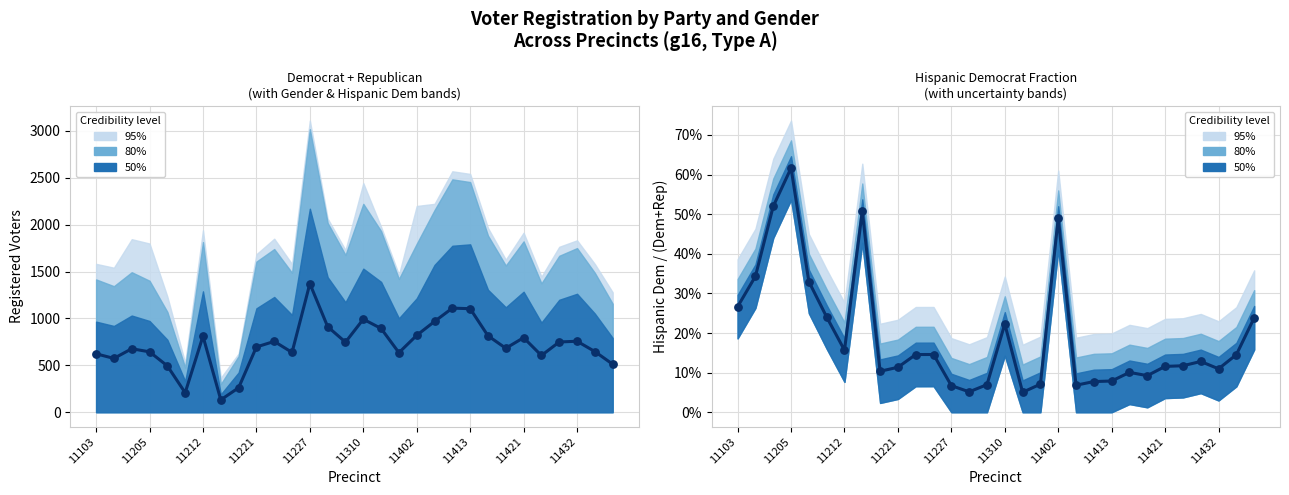

Which series has the largest Y range (max minus min)?

dem+rep